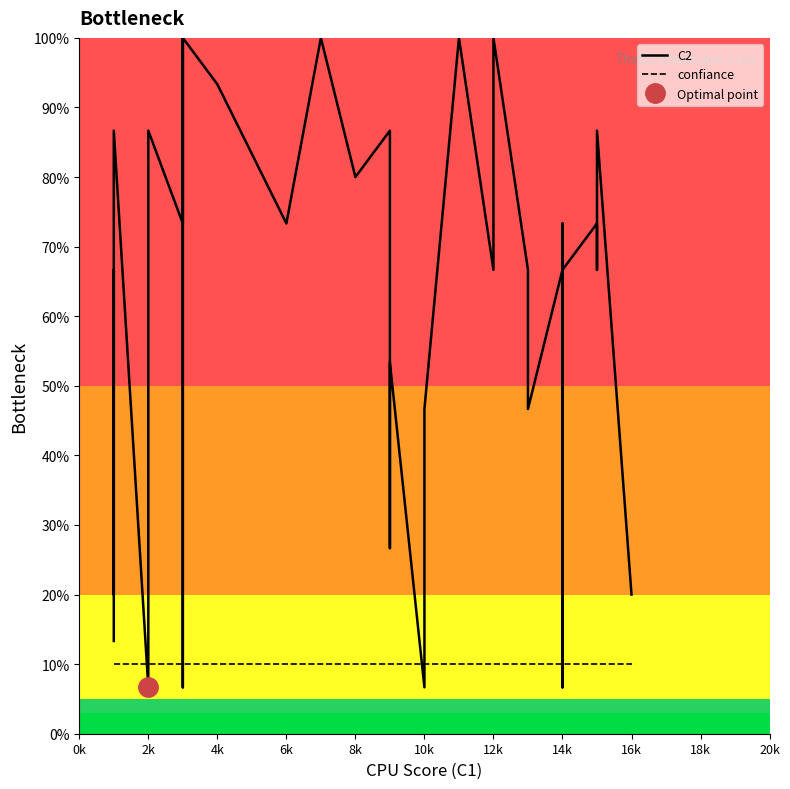

What are all the series names shown in the legend?

C2, confiance